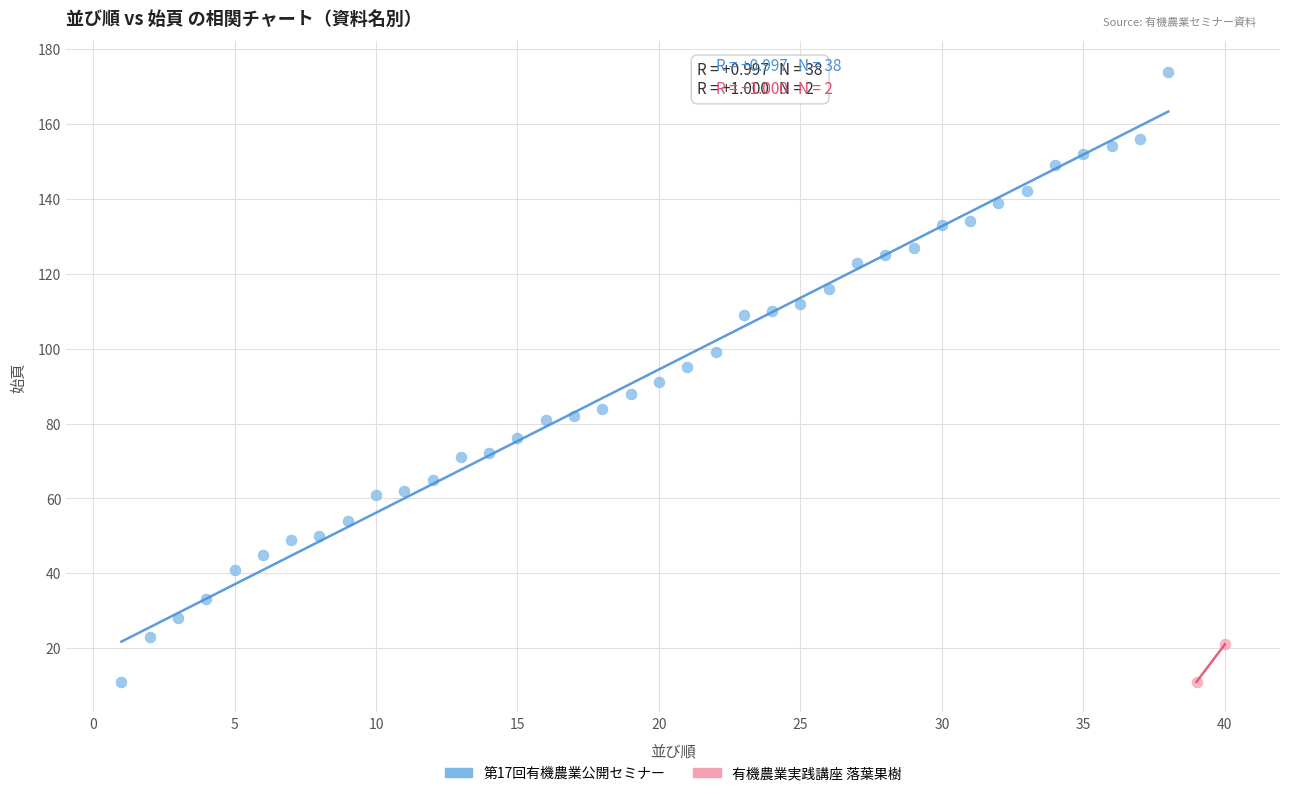

What are all the series names shown in the legend?

第17回有機農業公開セミナー, 有機農業実践講座 落葉果樹